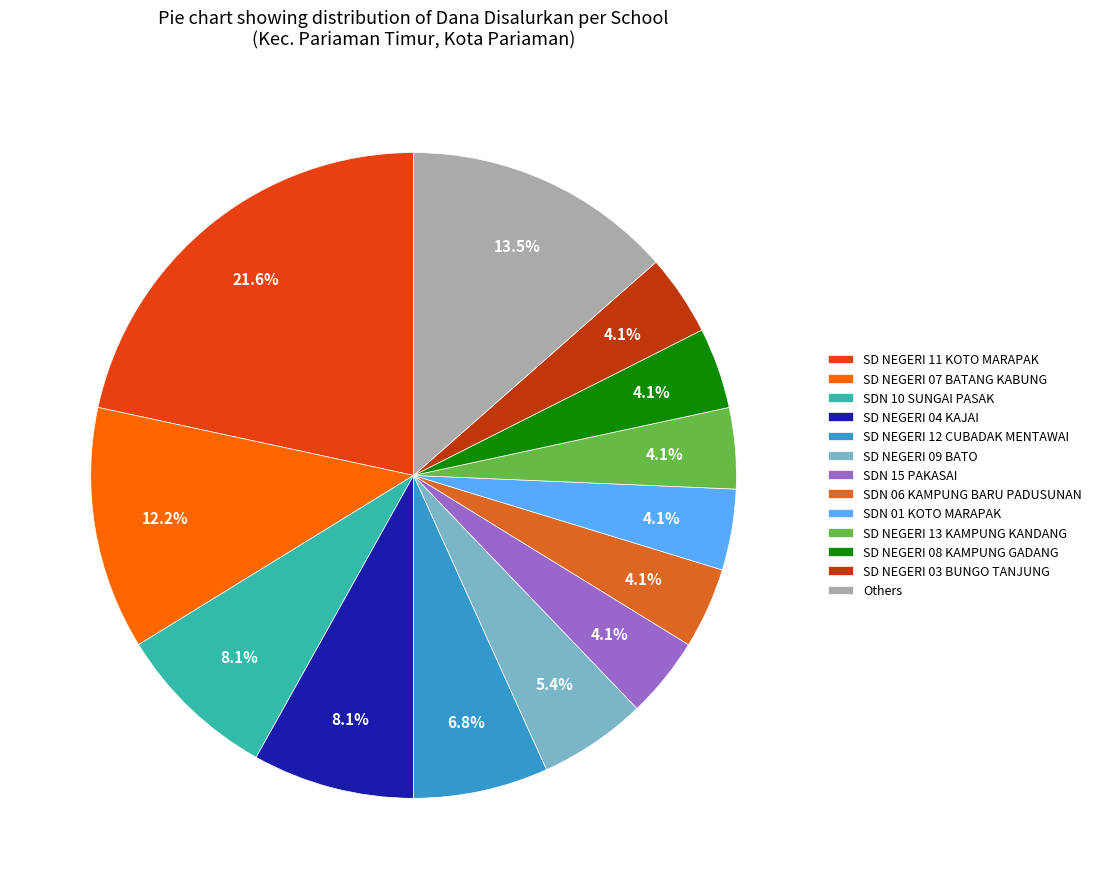

What is the largest slice in the pie chart?

SD NEGERI 11 KOTO MARAPAK